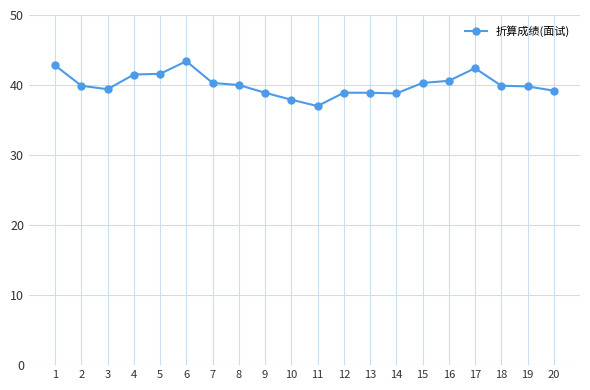

What is the smallest value displayed?

37.0